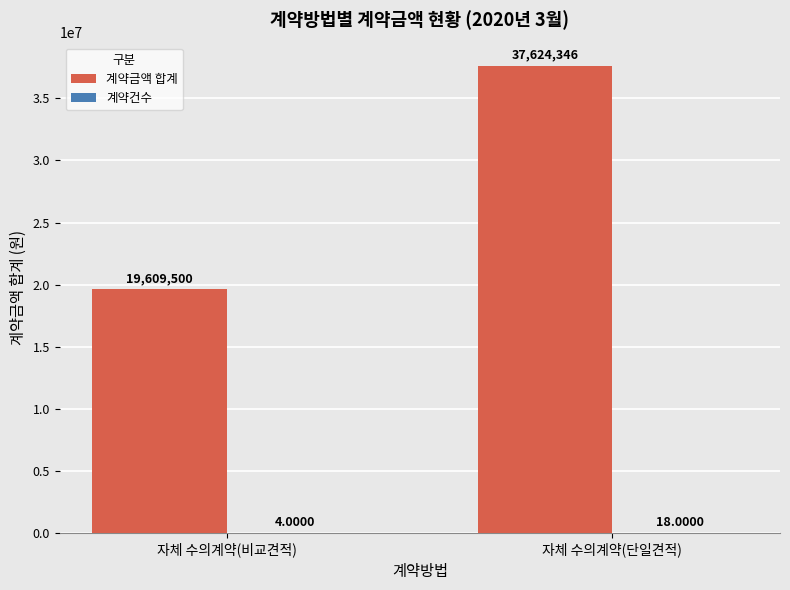

What is the sum of the 계약금액 합계 values at 자체 수의계약(비교견적) and 자체 수의계약(단일견적)?

57233846